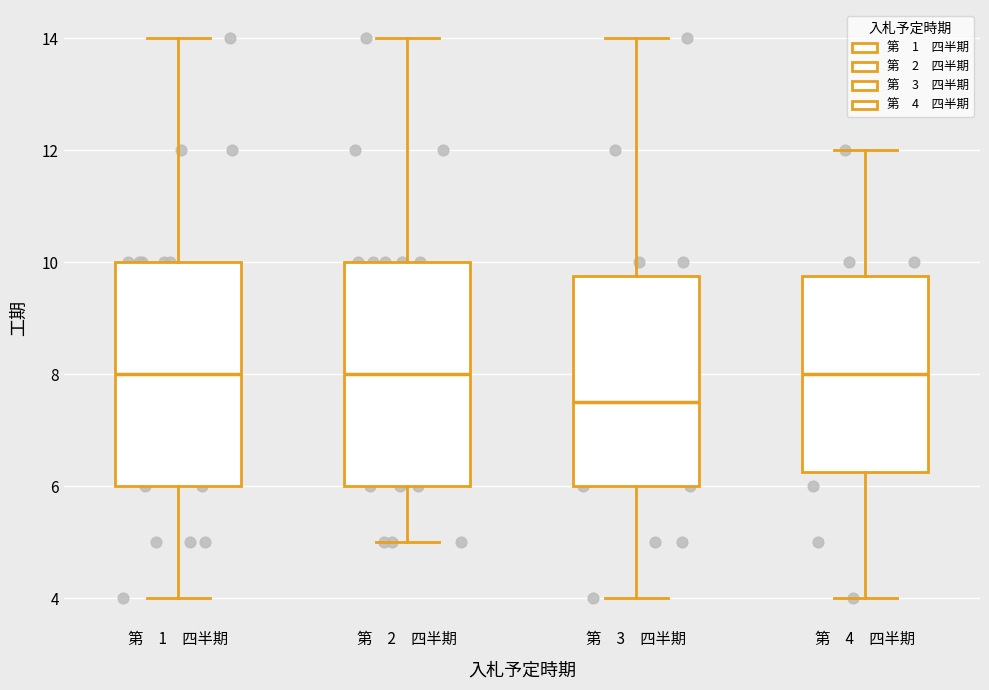

Reading left to right, read every box against the y-axis: the position of its median line, the range the box covers, and the ends of its whiskers. The values are not printed on the chart, so give them approximately, as read against the axis.

第 1 四半期: median 8.0, box 6.0 to 10.0, whiskers 4.0 to 14.0
第 2 四半期: median 8.0, box 6.0 to 10.0, whiskers 5.0 to 14.0
第 3 四半期: median 7.6, box 6.0 to 9.8, whiskers 4.0 to 14.0
第 4 四半期: median 8.0, box 6.2 to 9.8, whiskers 4.0 to 12.0